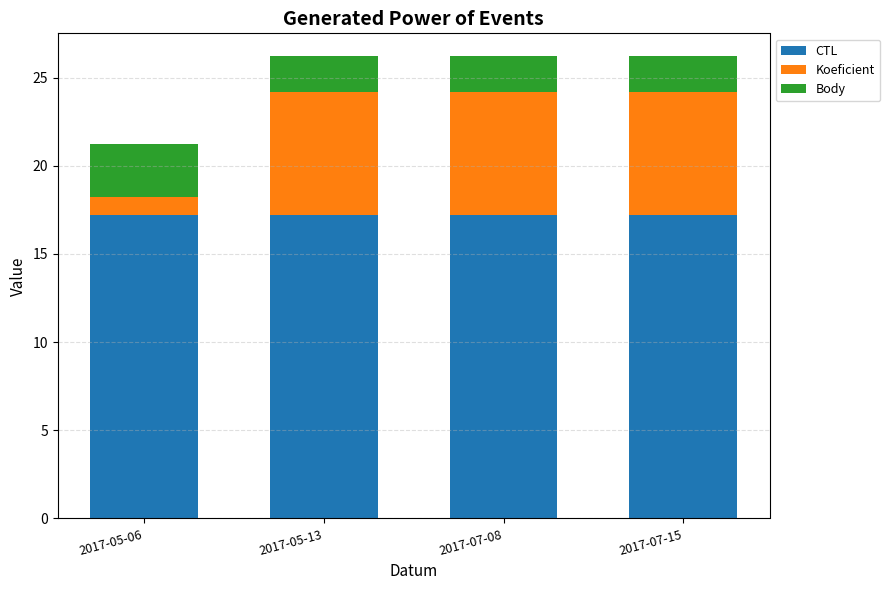

Is it true that CTL equals 25.0 at 2017-07-08?

False